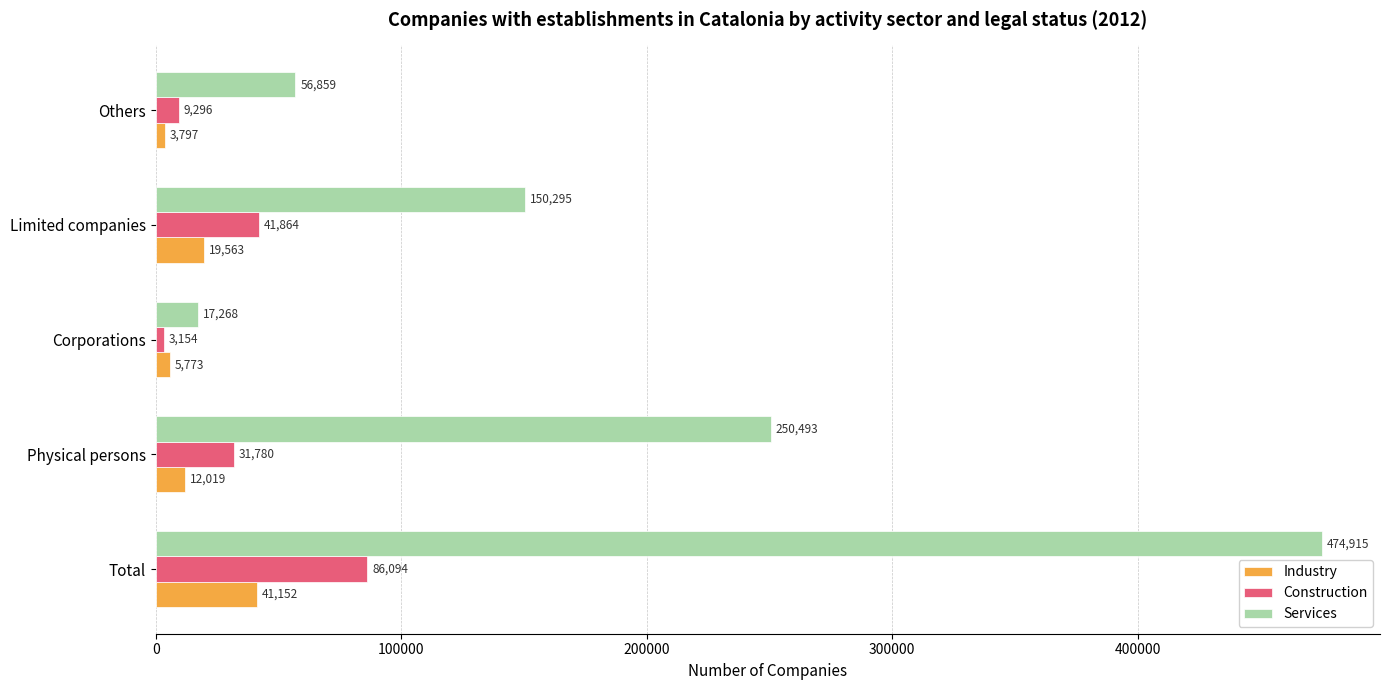

List the series in order of their peak value, highest first.

Services, Construction, Industry